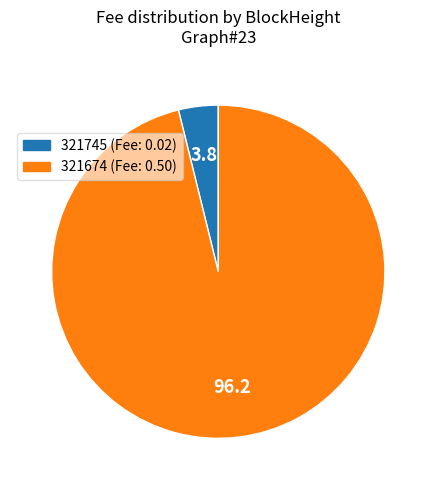

Combined, do 321674 and 321745 account for over 50%?

Yes